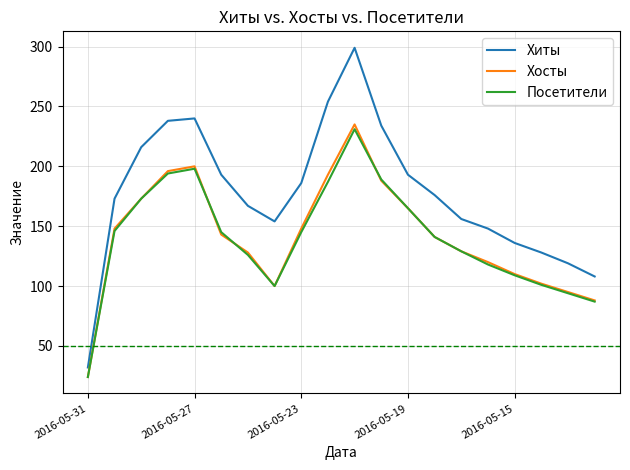

Does the chart display data point markers on the line(s)?

No